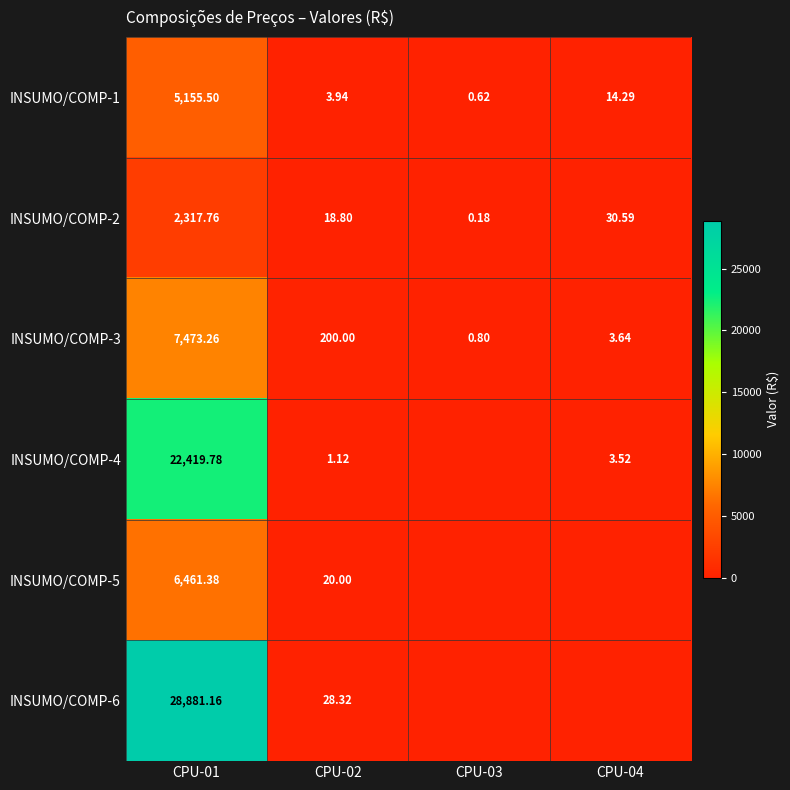

Is the value of INSUMO/COMP-4 at CPU-01 greater than the value of INSUMO/COMP-6 at CPU-02?

Yes